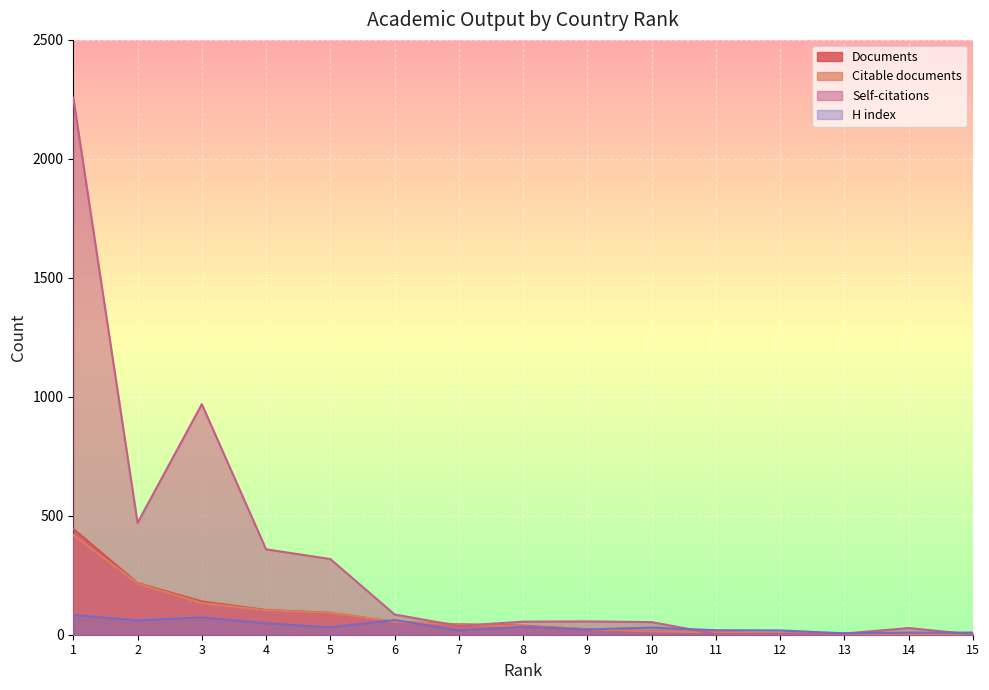

What is the value of the H index point at the 11th from the left?

19